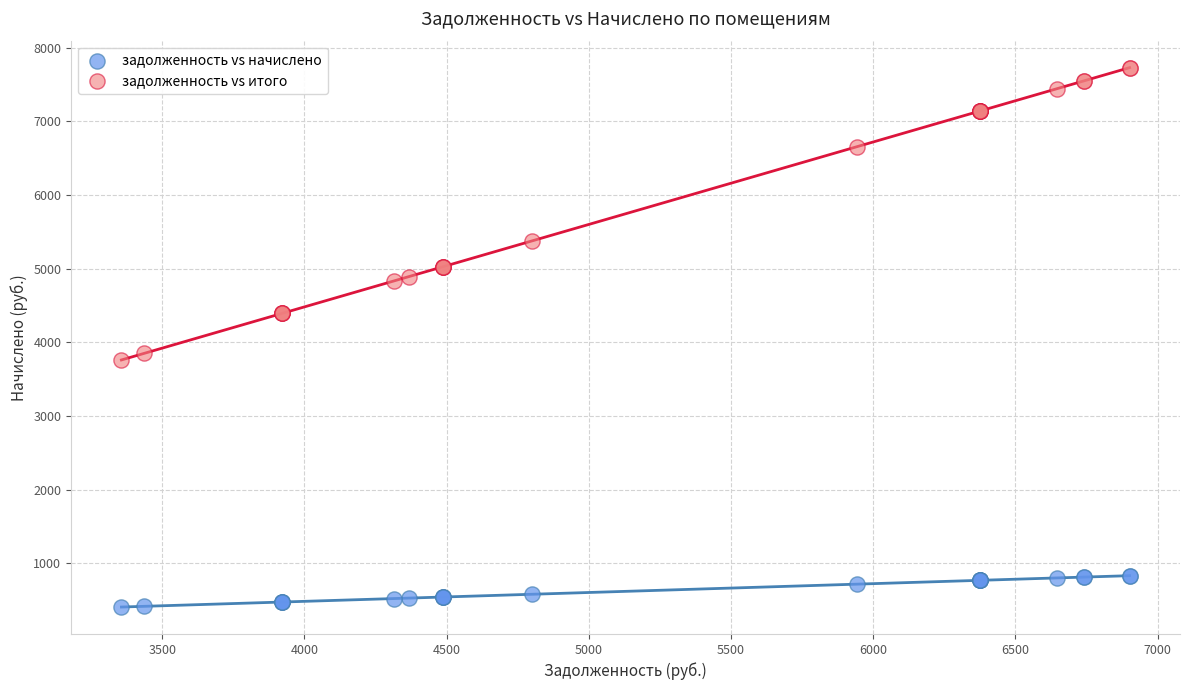

Which series has the widest spread of Y values?

задолженность vs итого